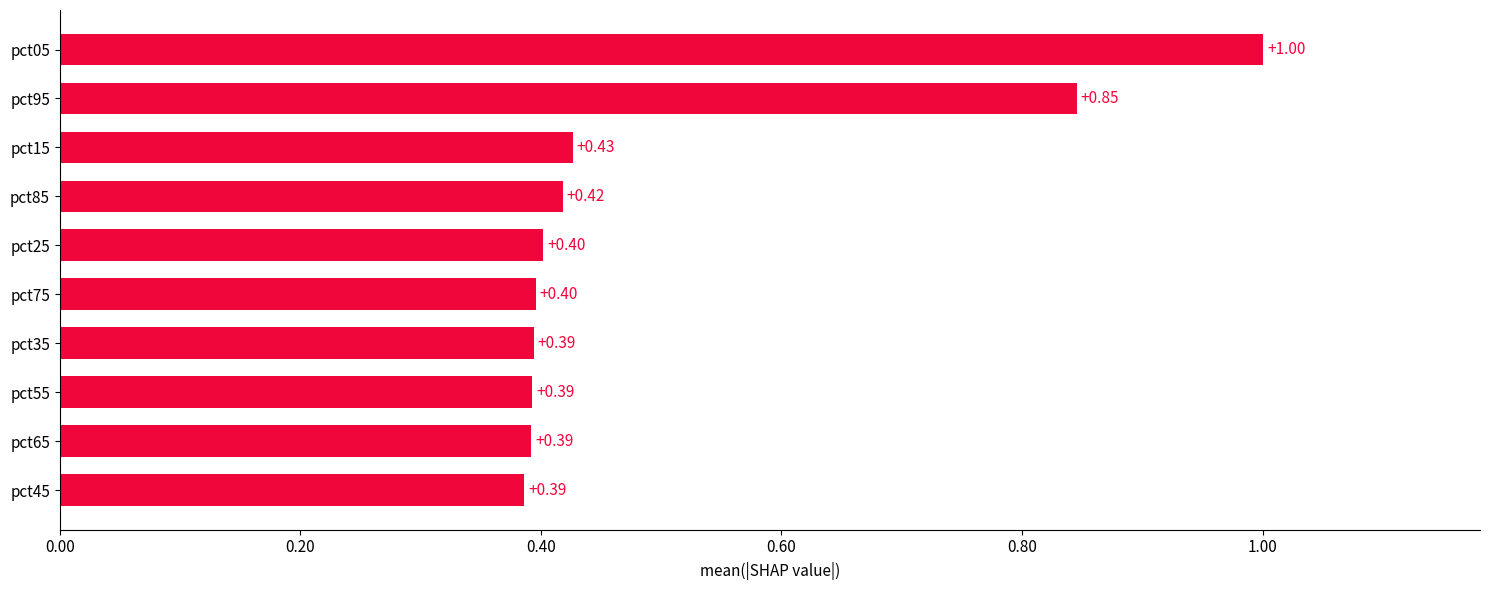

What is the difference between the maximum and minimum values?

0.6